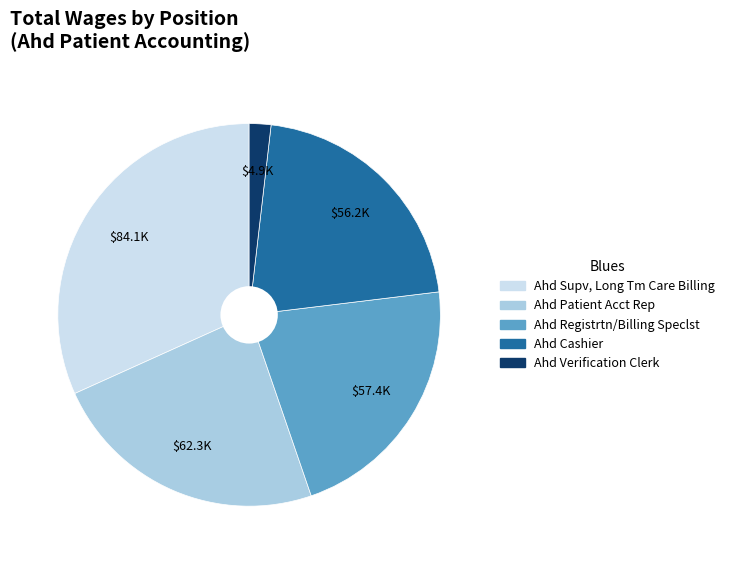

How many segments does this pie chart have?

5